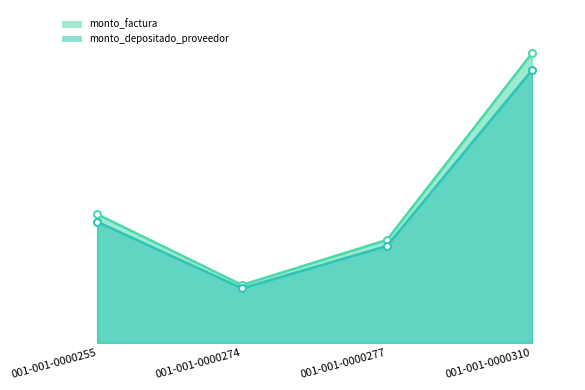

The monto_factura series shows 2700000 at 001-001-0000274. True or false?

True